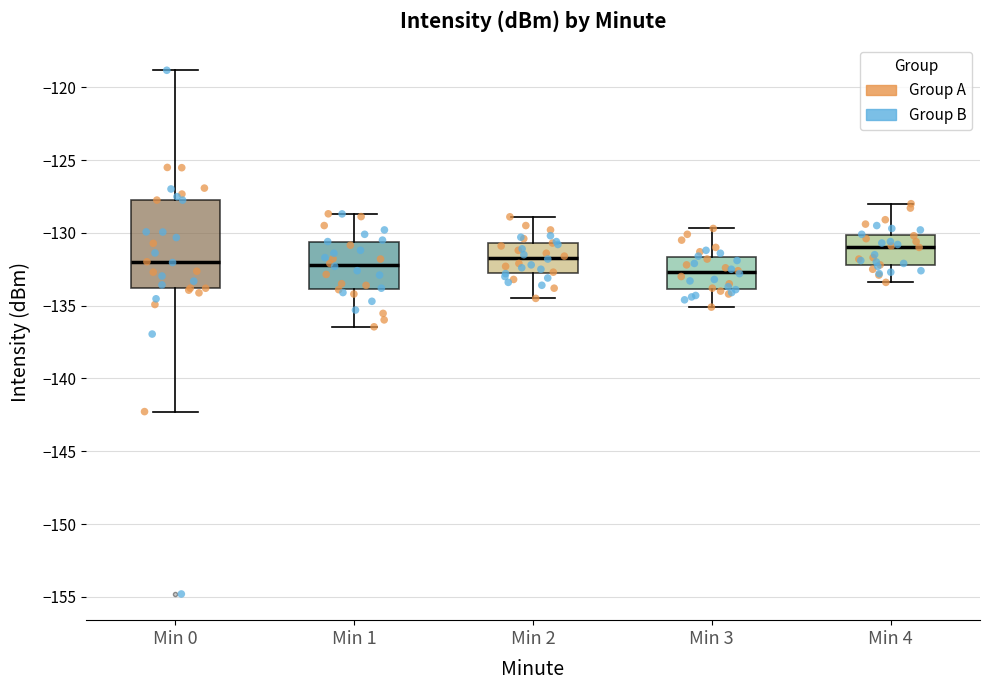

Which box's median line is the lowest?

Min 3